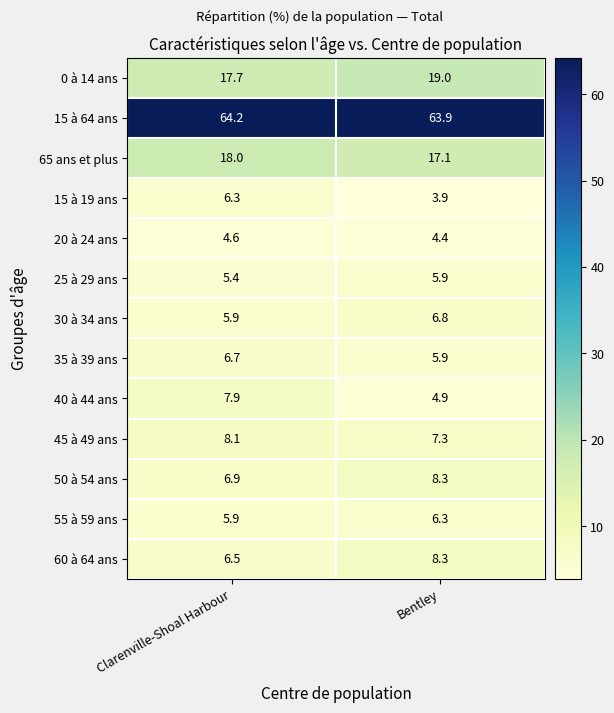

What is the sum of all 35 à 39 ans values?

12.6